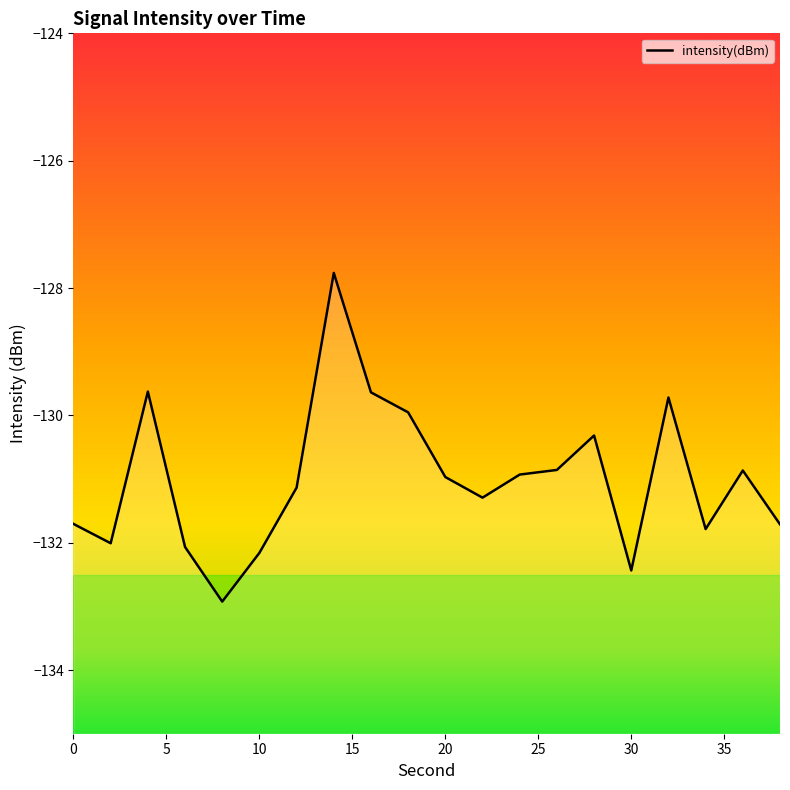

At which category does the chart reach its minimum across all series?

8